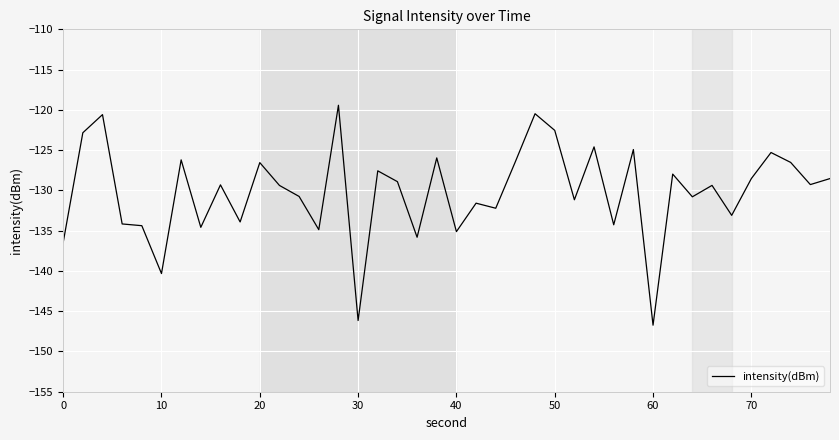

What is the minimum value shown in the chart?

-146.7